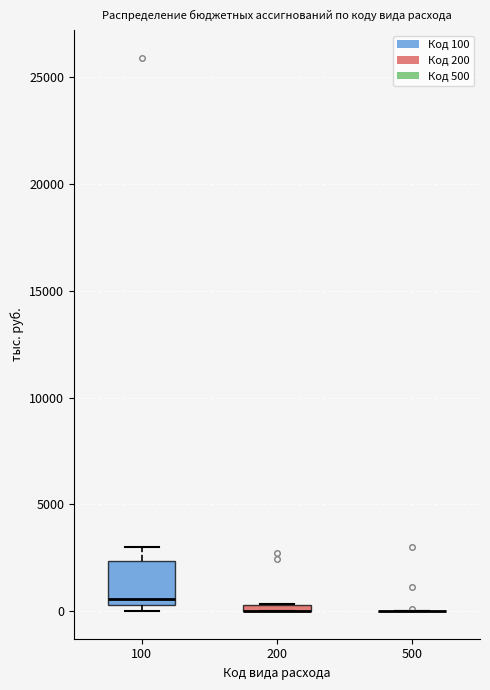

Which box is the tallest, from its lower edge to its upper edge?

100